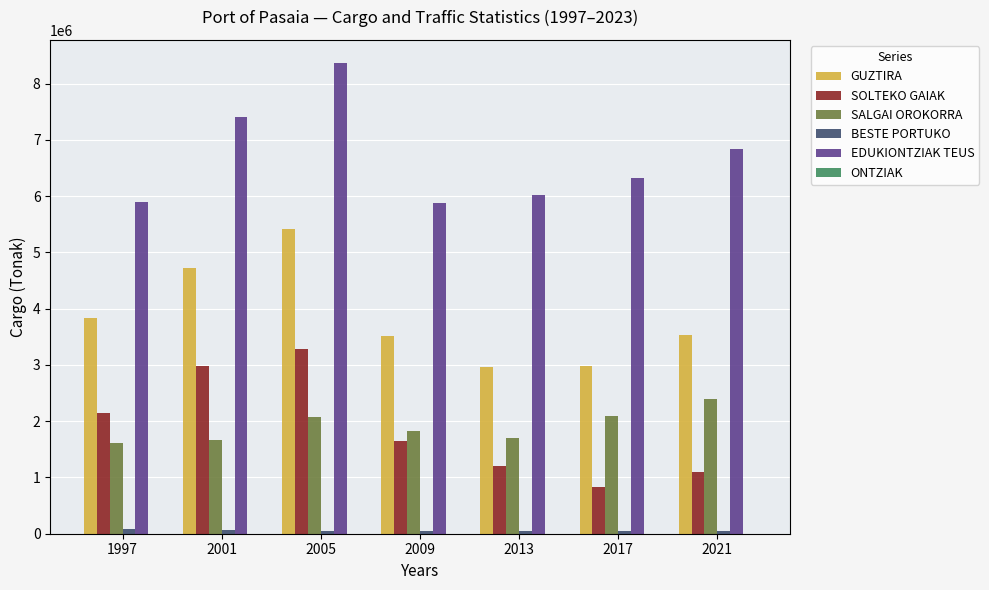

At which category is the sum across all series the highest?

2005